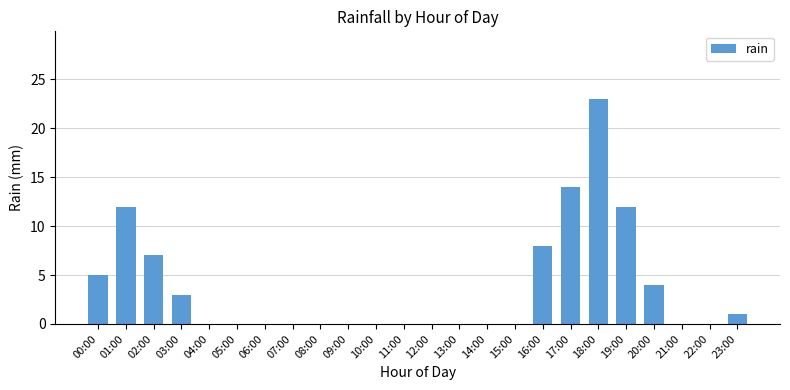

How many distinct data groups are displayed?

1